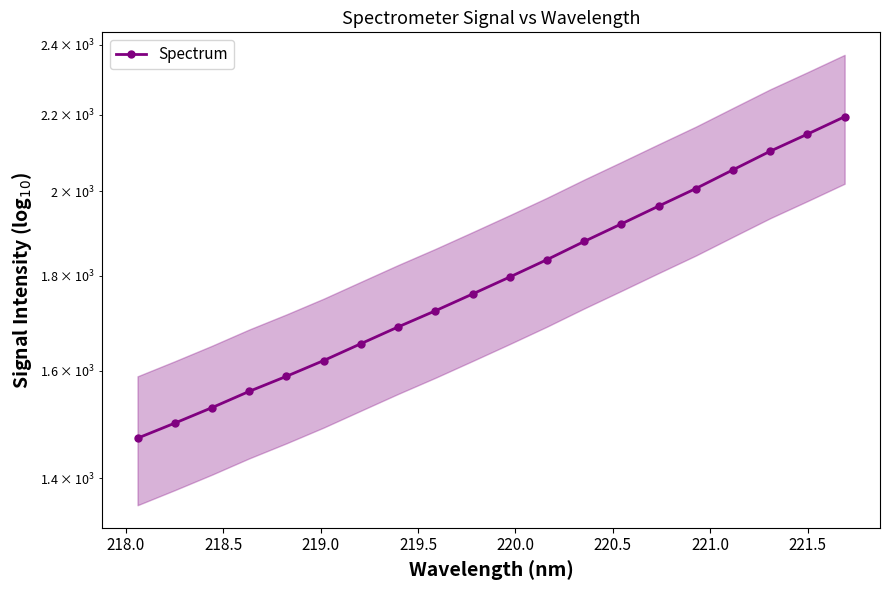

True or false: the data shows 2440.2 at 219.5.

False